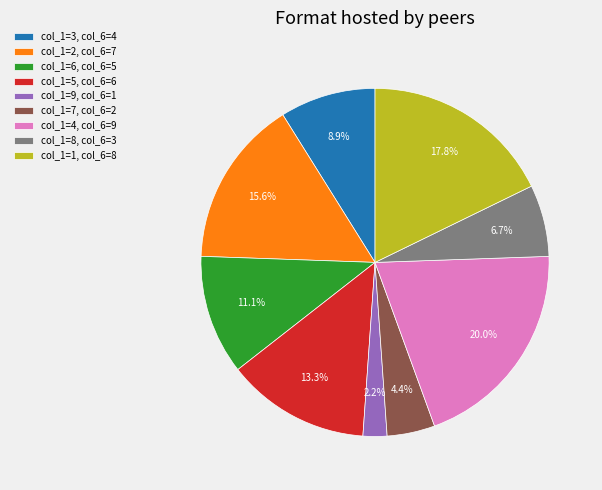

Combined, what portion of the pie is col_1=8, col_6=3 and col_1=3, col_6=4?

15.6%